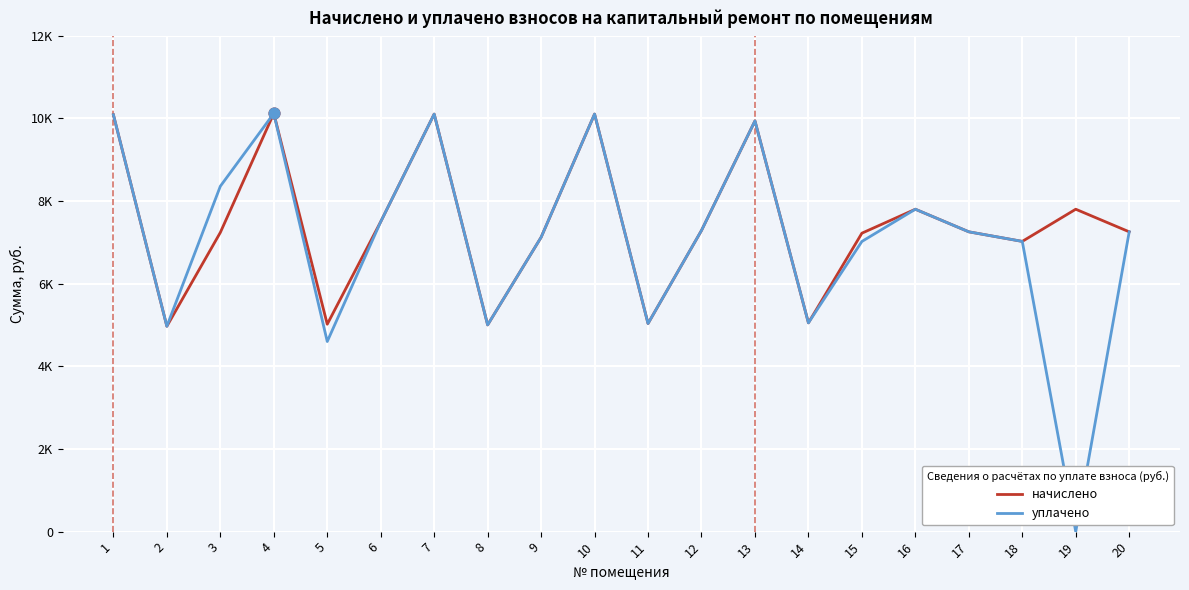

Which series has the largest total across all categories?

начислено